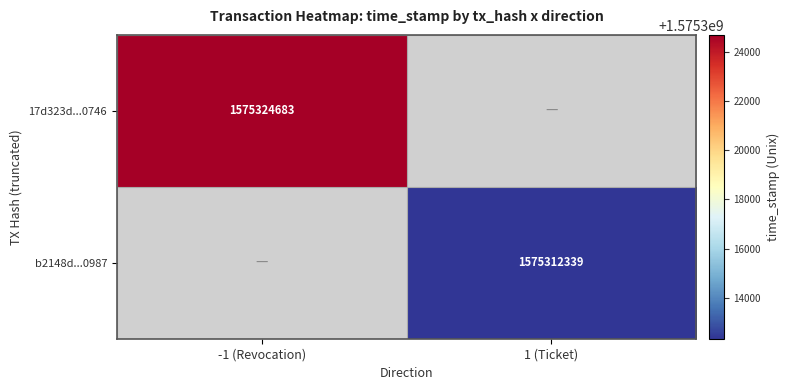

The value of 17d323d...0746 at -1 (Revocation) is 1575324683. True or false?

True